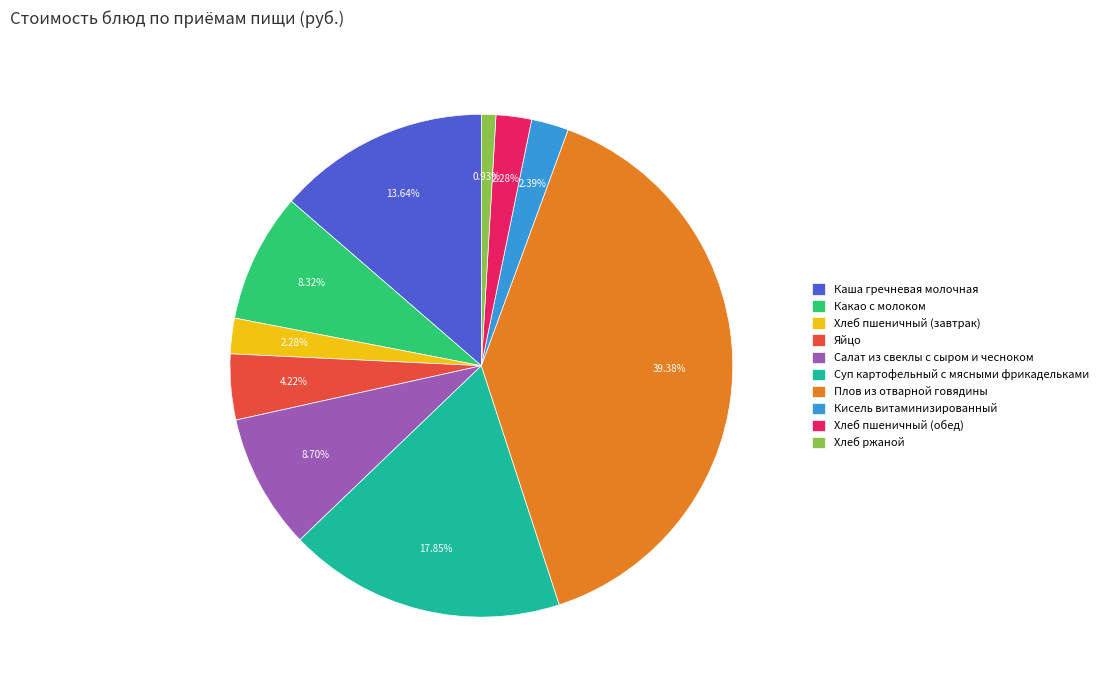

Is there any slice that represents more than half of the pie?

No